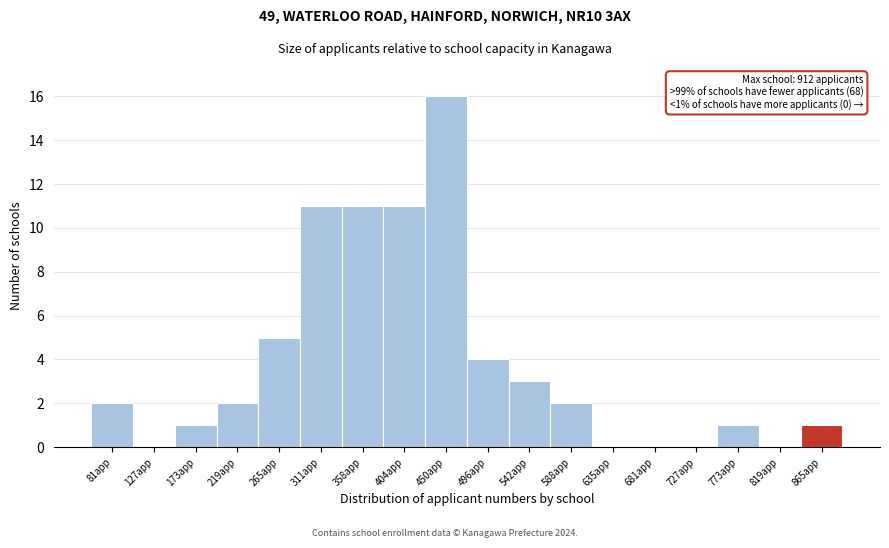

Reading right to left, extract all data points from this chart.

865app=1	819app=0	773app=1	727app=0	681app=0	635app=0	588app=2	542app=3	496app=4	450app=16	404app=11	358app=11	311app=11	265app=5	219app=2	173app=1	127app=0	81app=2